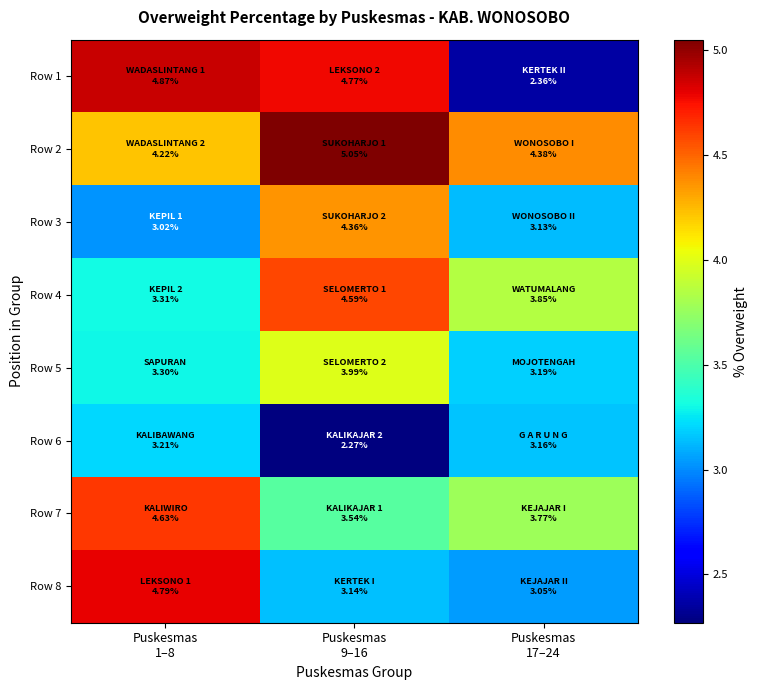

Reading left to right, what are all the values shown in this chart?

Row 1: Puskesmas
1–8=4.9	Puskesmas
9–16=4.8	Puskesmas
17–24=2.4
Row 2: Puskesmas
1–8=4.2	Puskesmas
9–16=5.0	Puskesmas
17–24=4.4
Row 3: Puskesmas
1–8=3.0	Puskesmas
9–16=4.4	Puskesmas
17–24=3.1
Row 4: Puskesmas
1–8=3.3	Puskesmas
9–16=4.6	Puskesmas
17–24=3.9
Row 5: Puskesmas
1–8=3.3	Puskesmas
9–16=4.0	Puskesmas
17–24=3.2
Row 6: Puskesmas
1–8=3.2	Puskesmas
9–16=2.3	Puskesmas
17–24=3.2
Row 7: Puskesmas
1–8=4.6	Puskesmas
9–16=3.5	Puskesmas
17–24=3.8
Row 8: Puskesmas
1–8=4.8	Puskesmas
9–16=3.1	Puskesmas
17–24=3.0